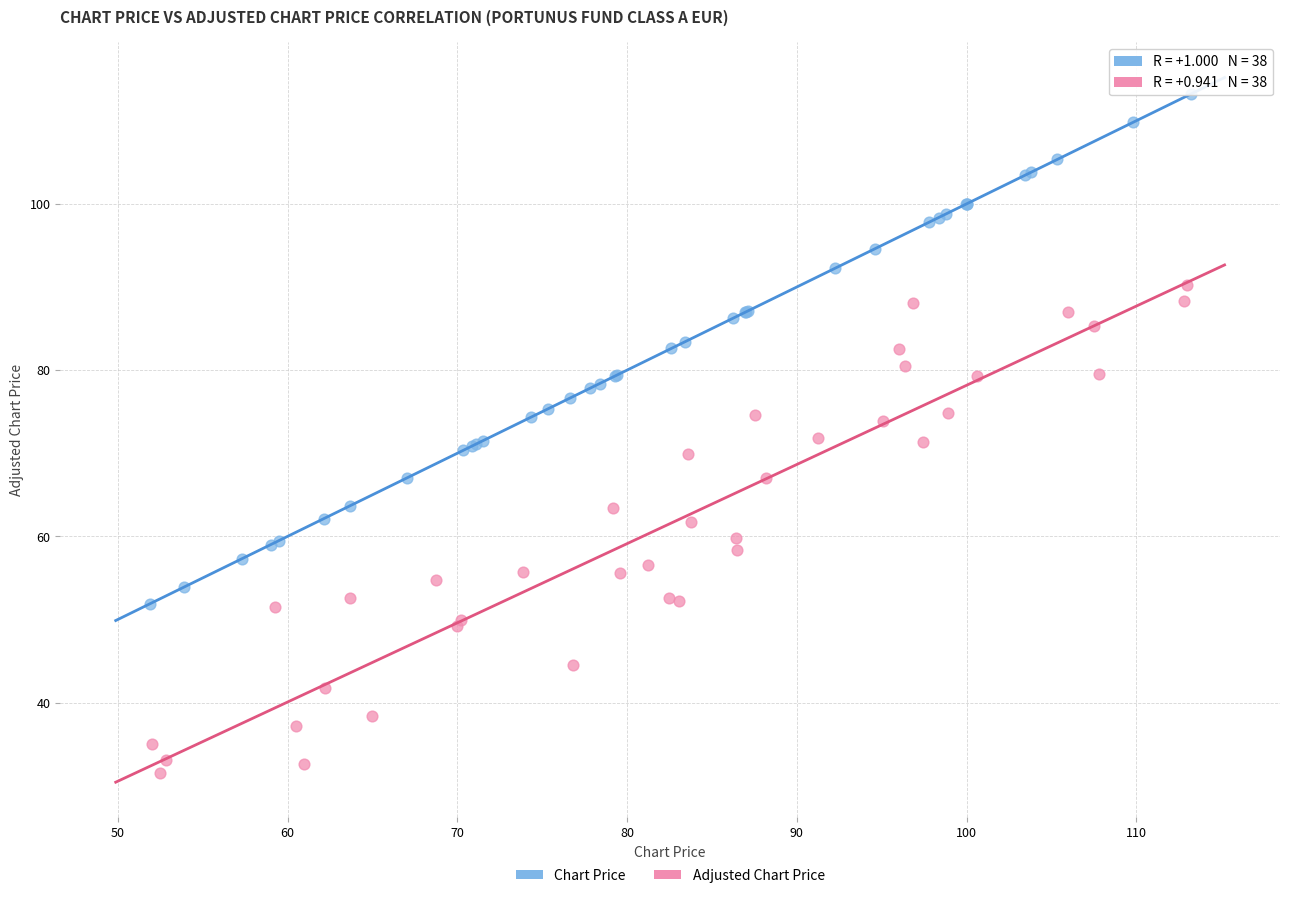

Which series contains the lowest Y value?

Adjusted Chart Price